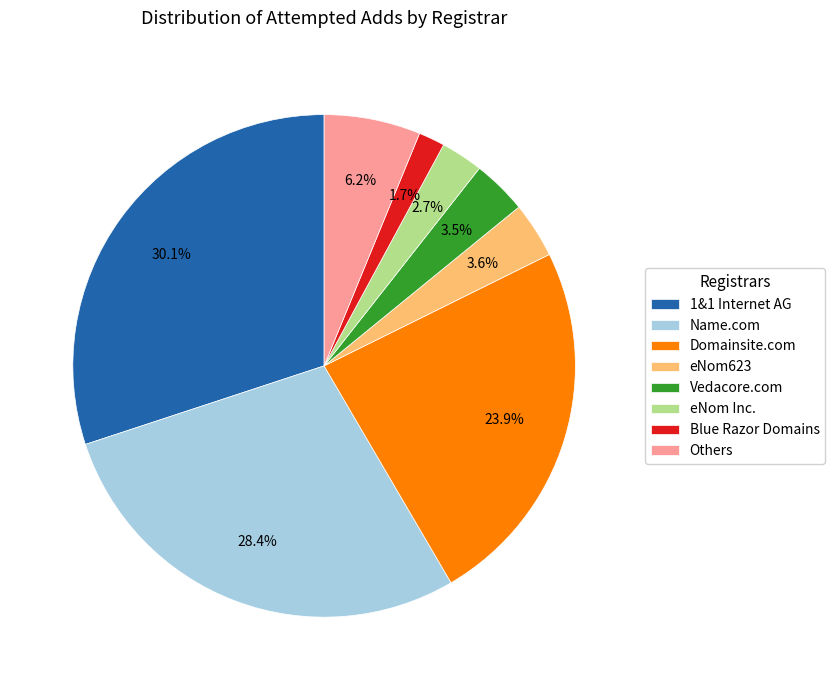

What is the ratio of the value at 1&1 Internet AG to the value at Domainsite.com?

1.3